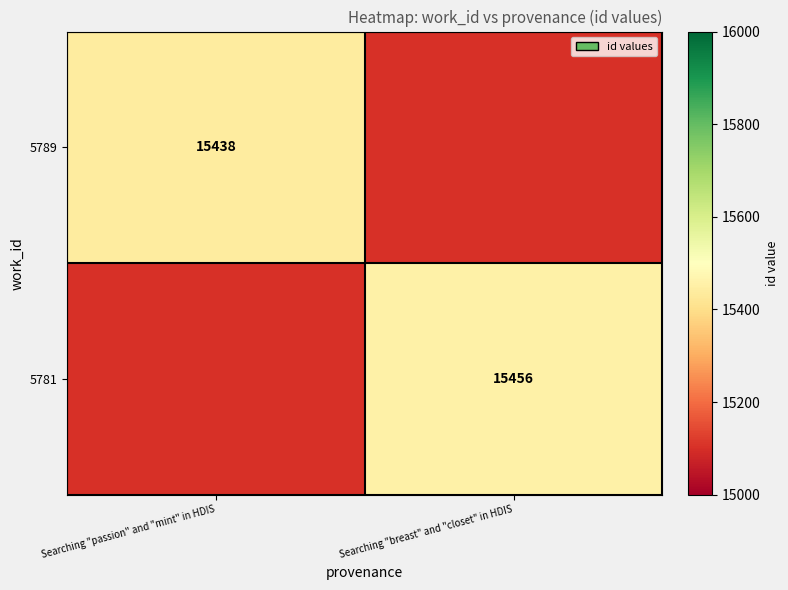

The 5789 series shows 5565.6 at Searching "passion" and "mint" in HDIS. True or false?

False